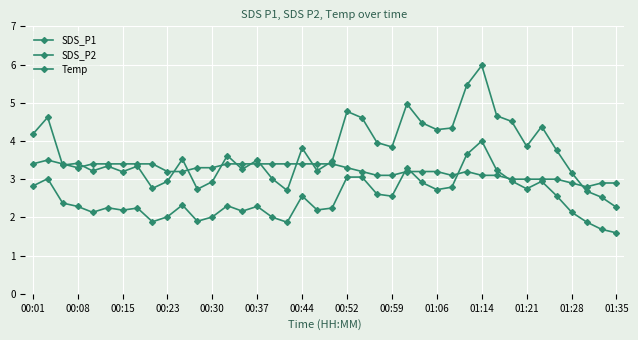

How many lines are shown in the chart?

3